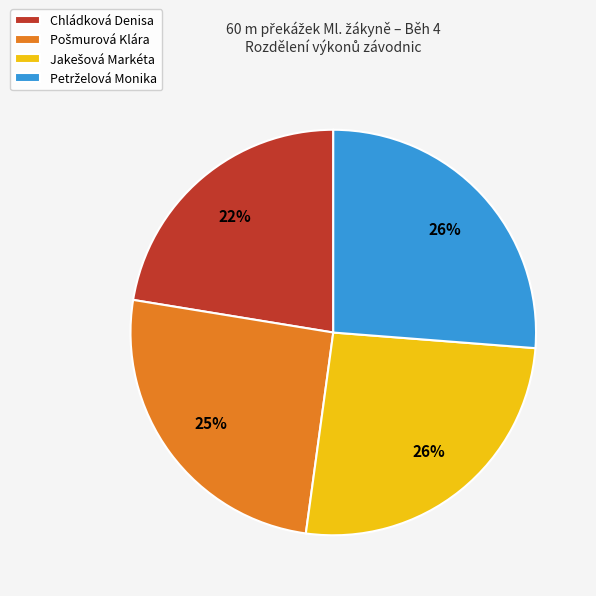

Which category has the smallest portion of the pie?

Chládková Denisa